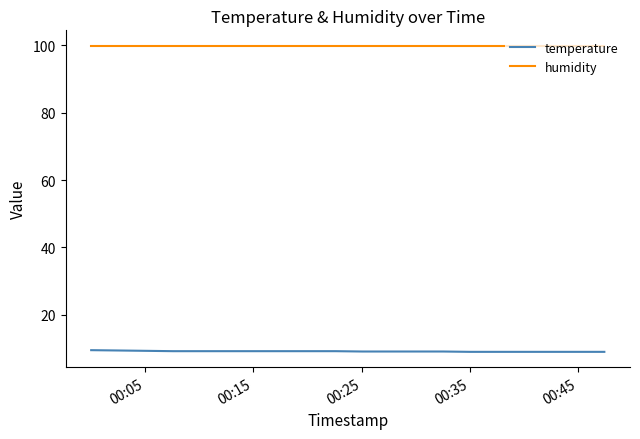

Count the number of data series in this chart.

2